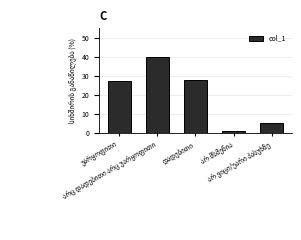

What is the maximum value shown in the chart?

40